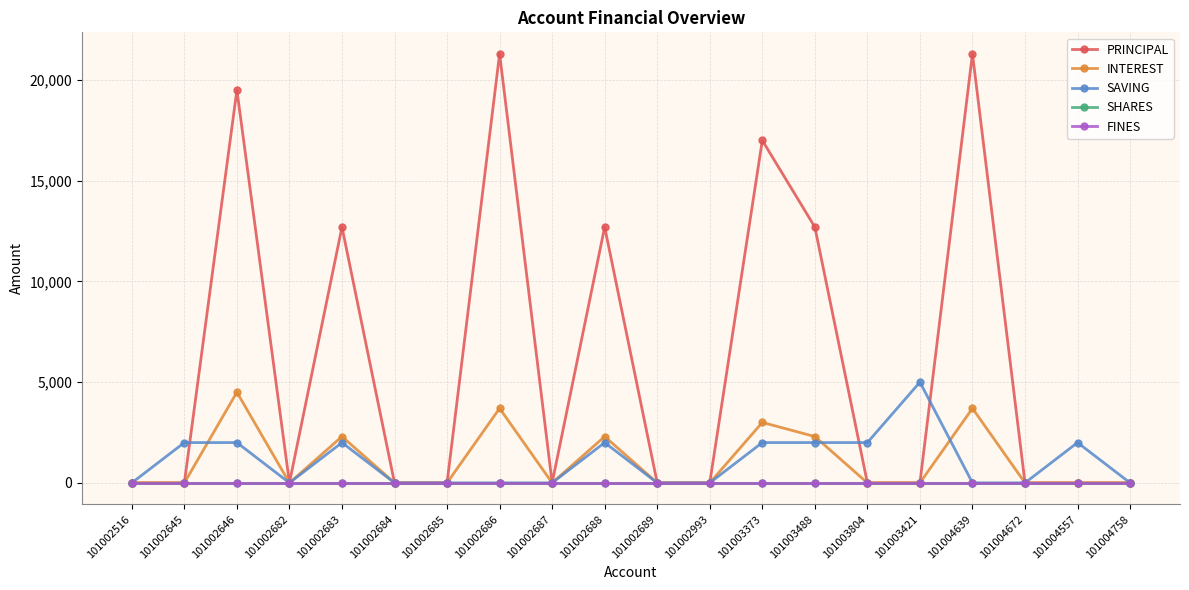

Does the chart display data point markers on the line(s)?

Yes